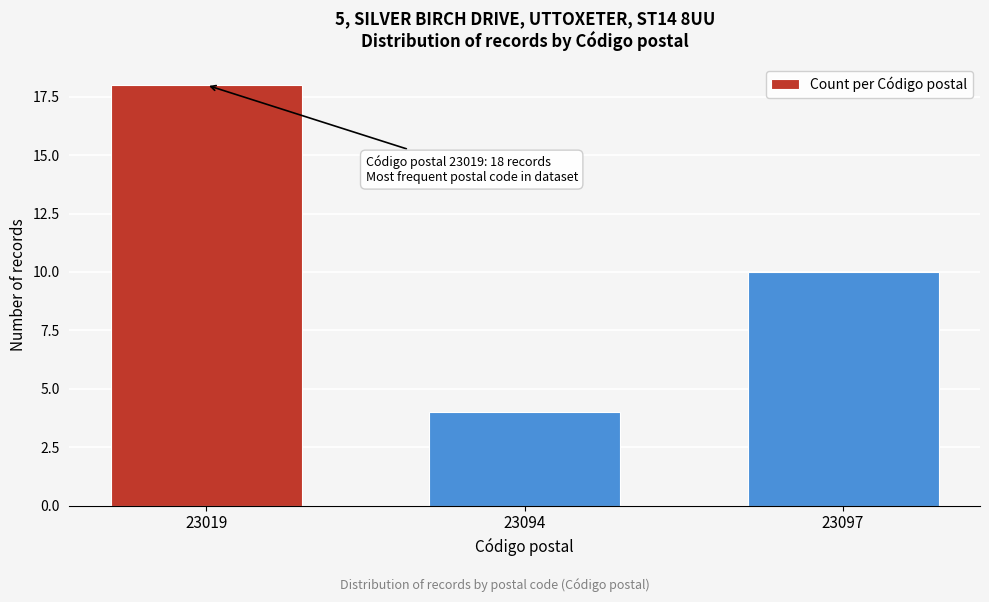

Reading left to right, extract all data points from this chart.

23019=18	23094=4	23097=10